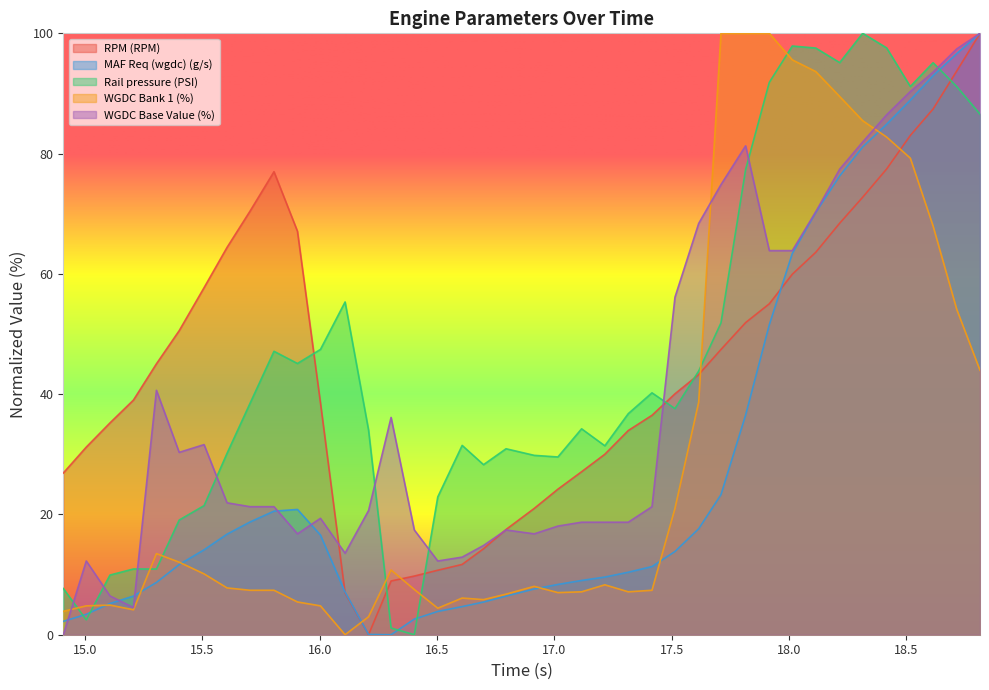

Does the chart display data point markers on the line(s)?

No